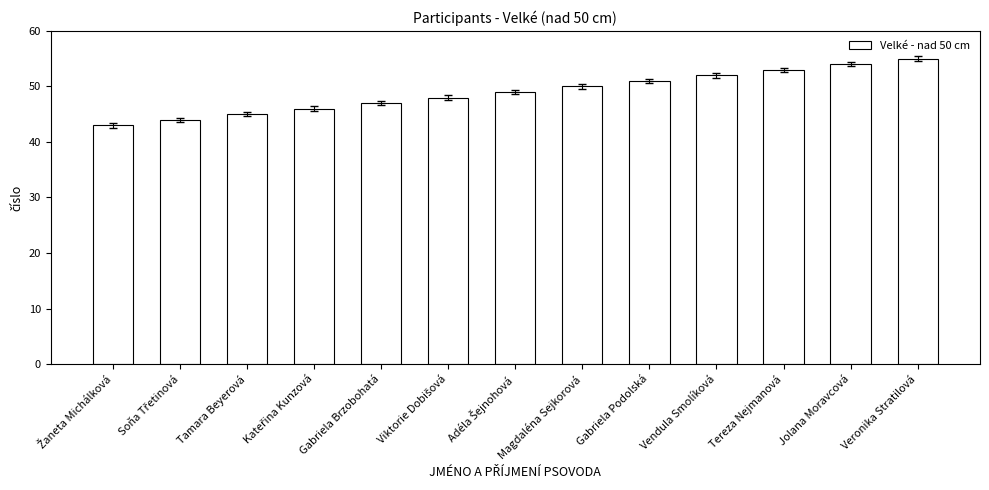

What is the difference between the maximum and minimum values?

12